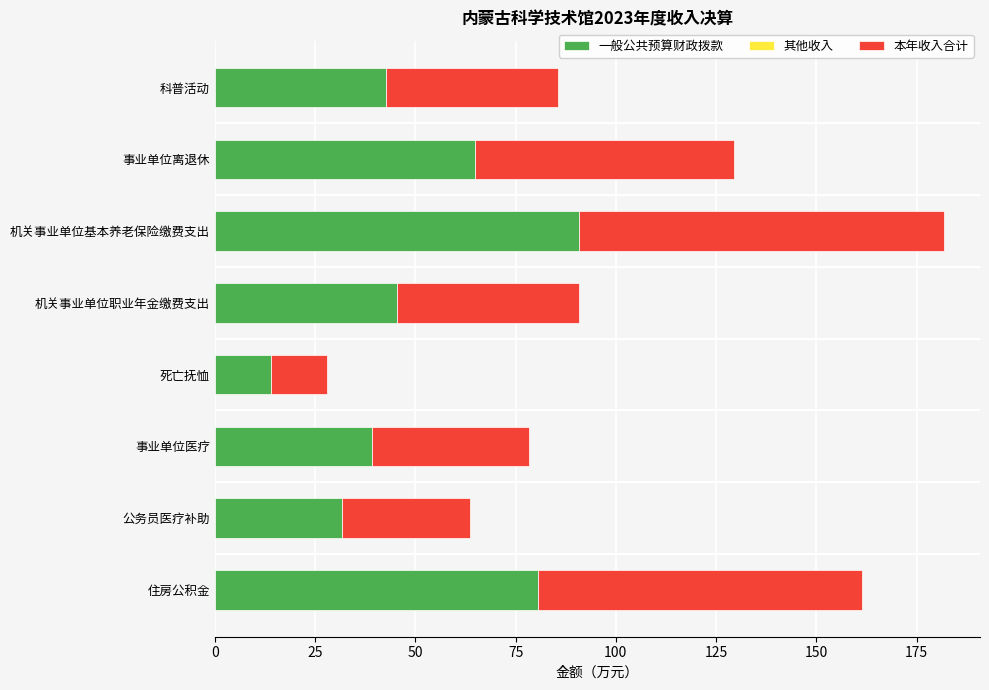

How many data points in 一般公共预算财政拨款 are less than 45?

4